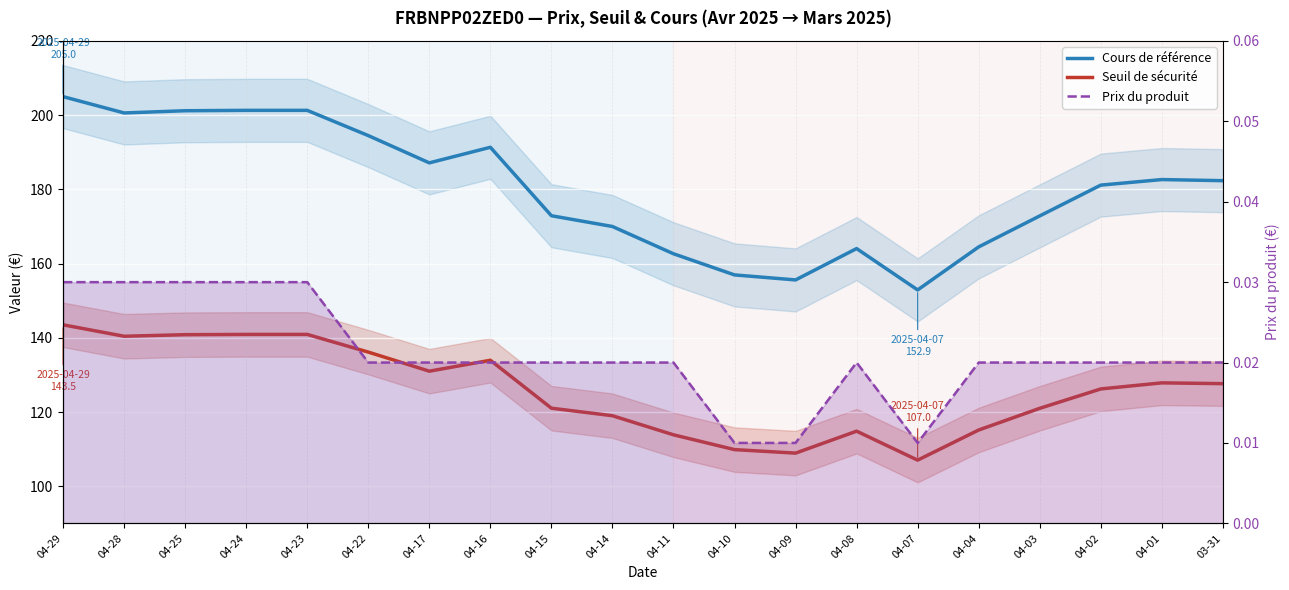

Reading left to right, extract all data points from this chart.

Cours de référence: 205.0	200.6	201.2	201.3	201.3	194.5	187.2	191.3	172.9	170.0	162.7	156.9	155.6	164.1	152.9	164.5	172.8	181.2	182.7	182.3
Seuil de sécurité: 143.5	140.4	140.8	140.9	140.9	136.2	131.0	133.9	121.0	119.0	113.9	109.9	108.9	114.8	107.0	115.2	121.0	126.2	127.9	127.6
Prix du produit: 0.0	0.0	0.0	0.0	0.0	0.0	0.0	0.0	0.0	0.0	0.0	0.0	0.0	0.0	0.0	0.0	0.0	0.0	0.0	0.0